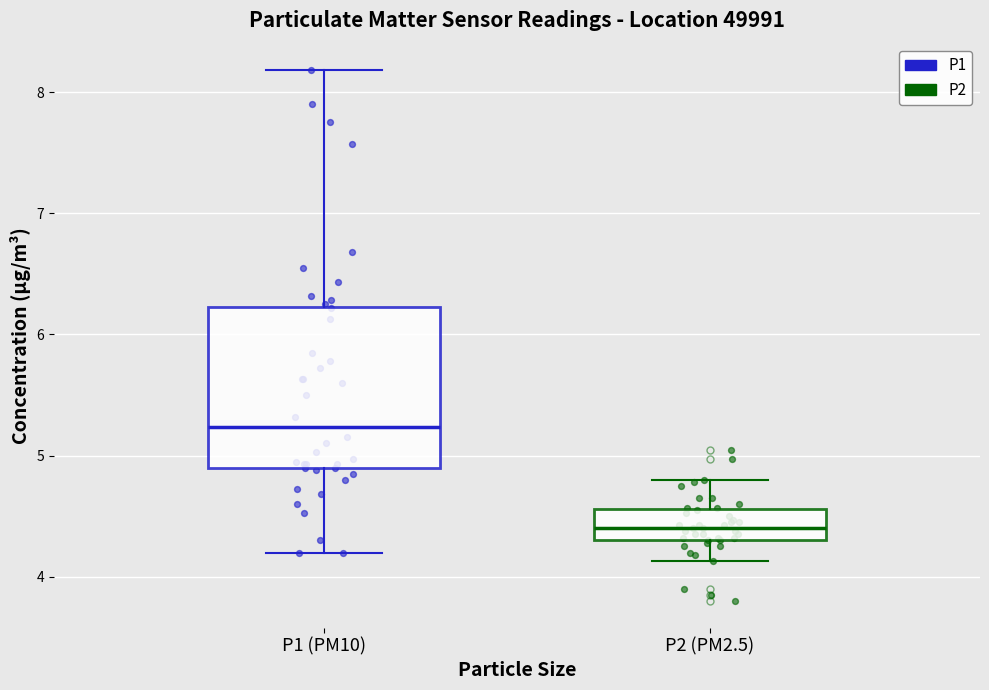

Reading left to right, read every box against the y-axis: the position of its median line, the range the box covers, and the ends of its whiskers. The values are not printed on the chart, so give them approximately, as read against the axis.

P1 (PM10): median 5.2, box 4.9 to 6.2, whiskers 4.2 to 8.2
P2 (PM2.5): median 4.4, box 4.3 to 4.6, whiskers 4.1 to 4.8